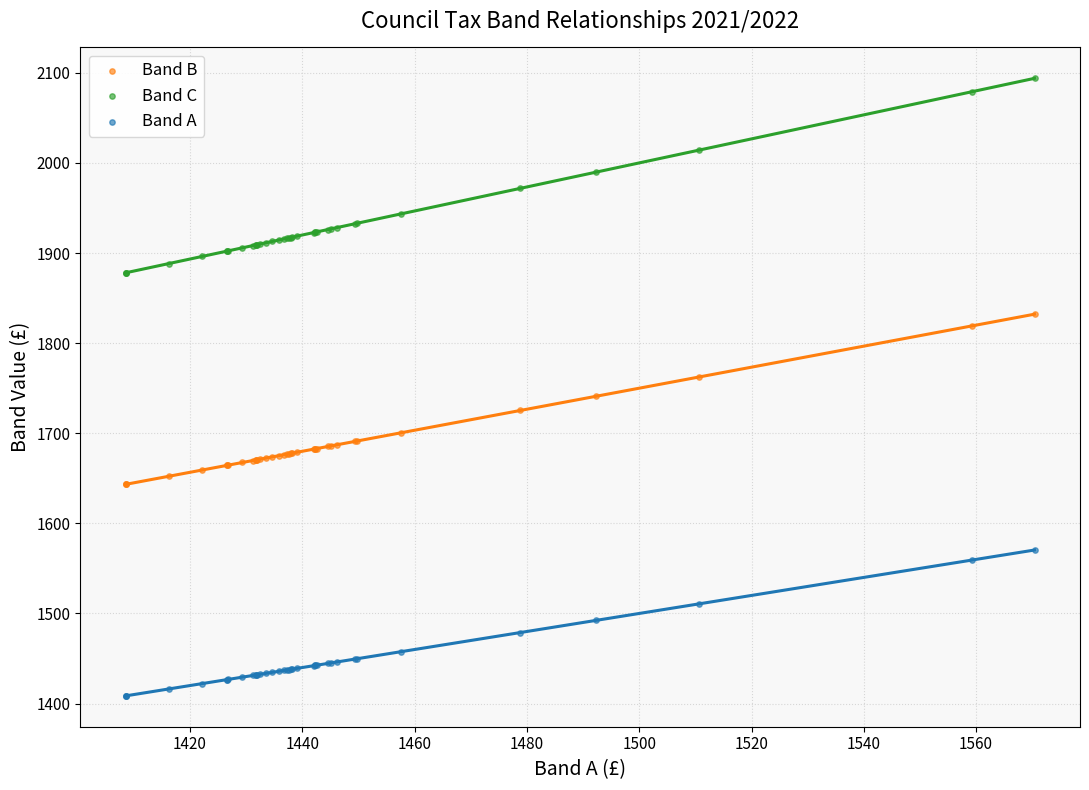

Which series has the largest Y range (max minus min)?

Band C